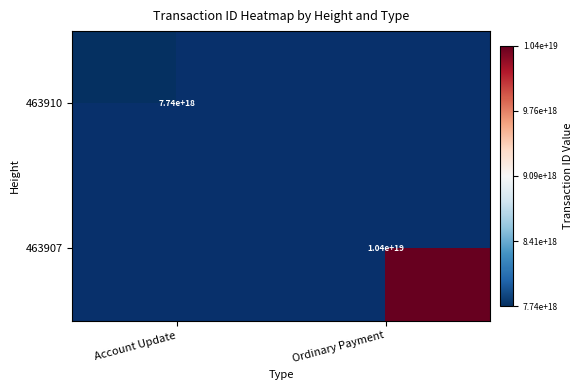

Is the value of 463907 at Ordinary Payment greater than the value of 463910 at Account Update?

Yes